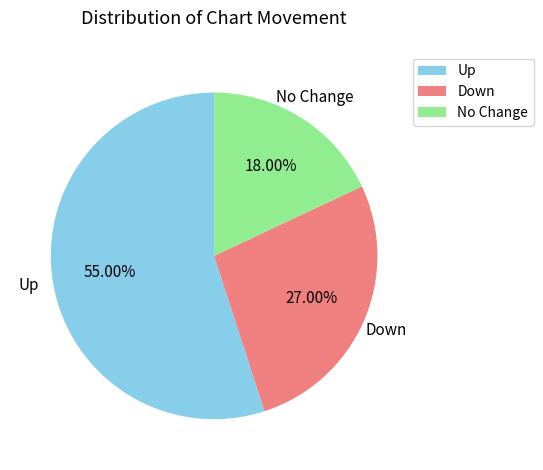

What is the majority slice?

Up